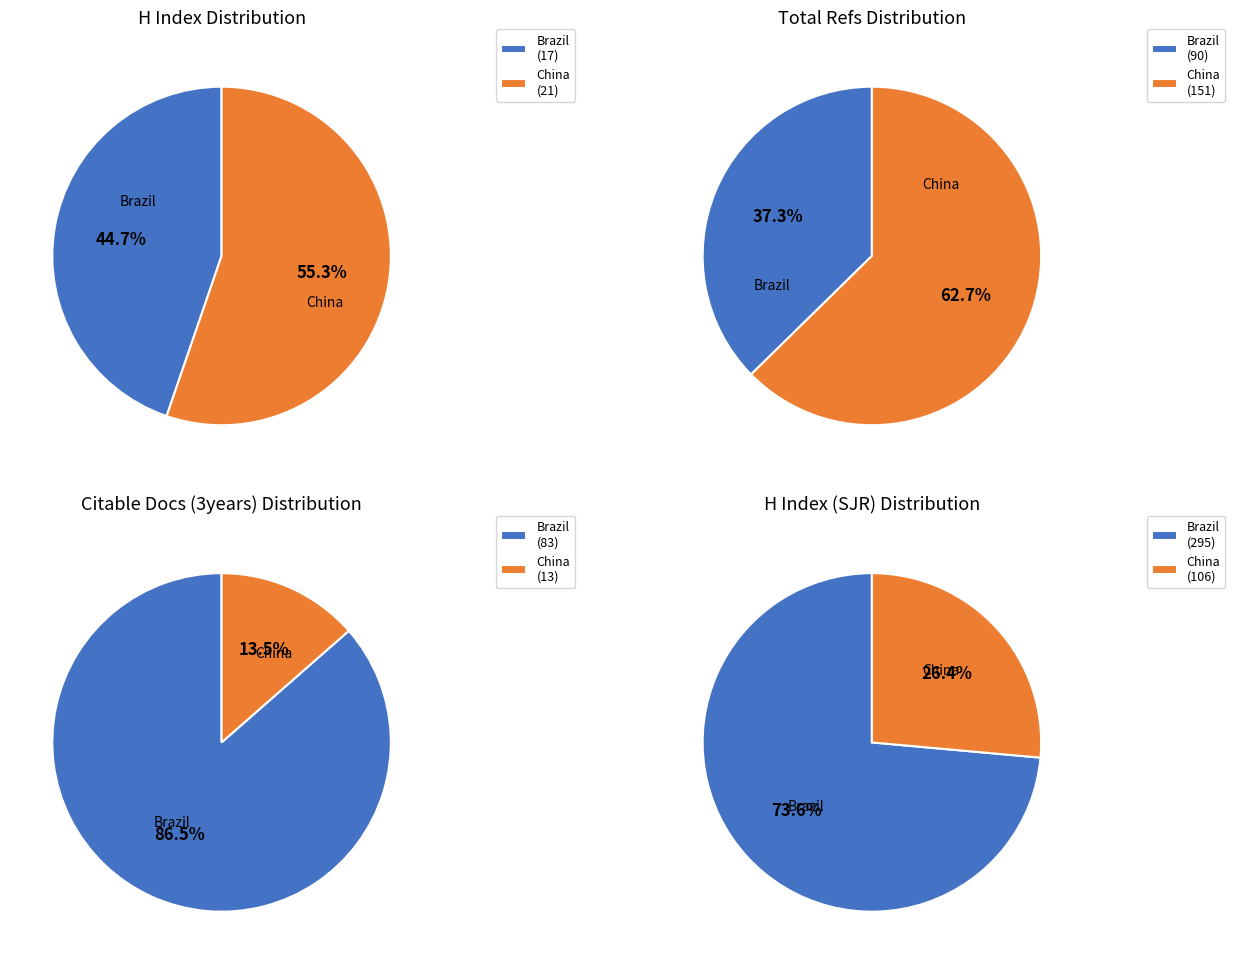

Combined, what portion of the pie is Chinese Journal of Population Resources and Revista Brasileira de Estudos de Populacao?

100.0%